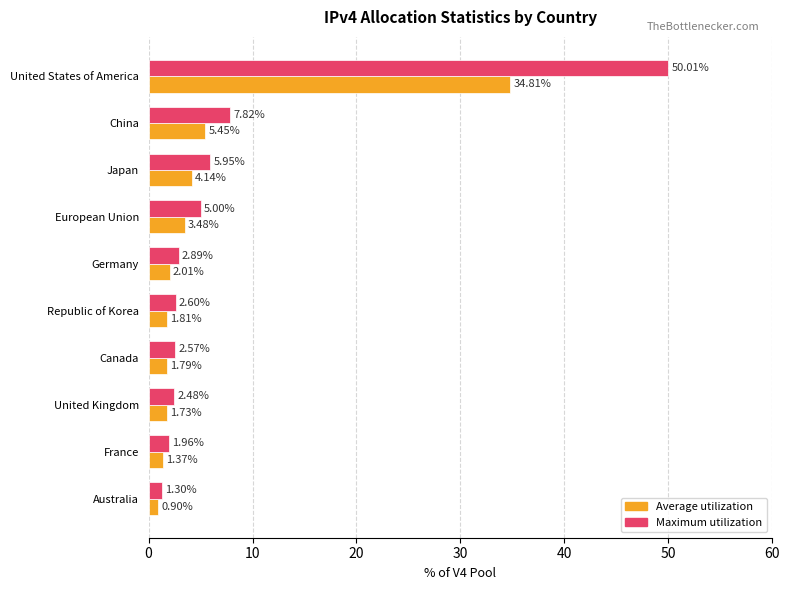

At how many categories does at least one series exceed 3?

4